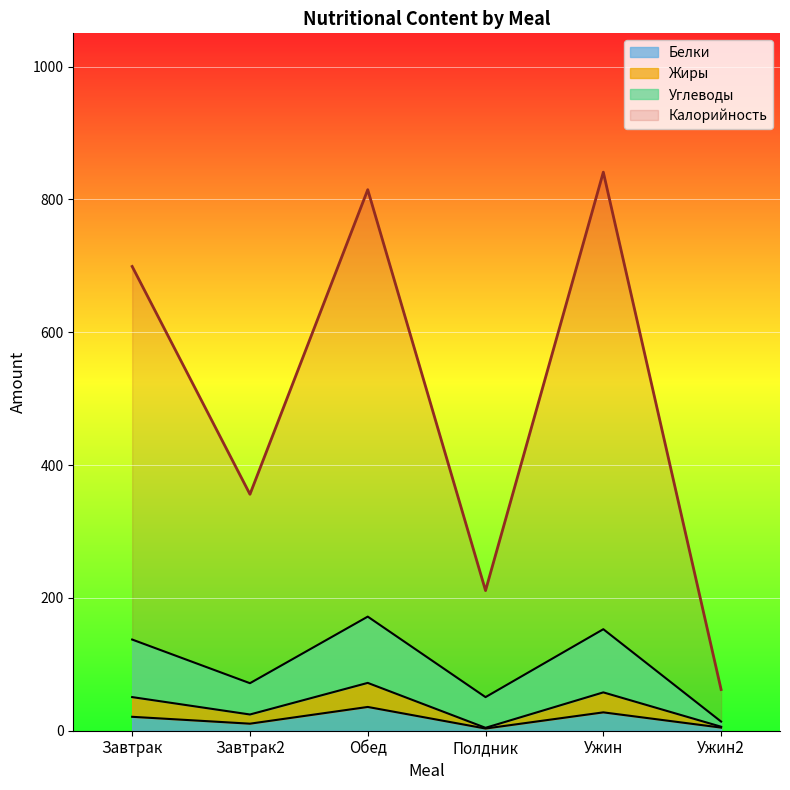

What is the sum of all Углеводы values?

597.8